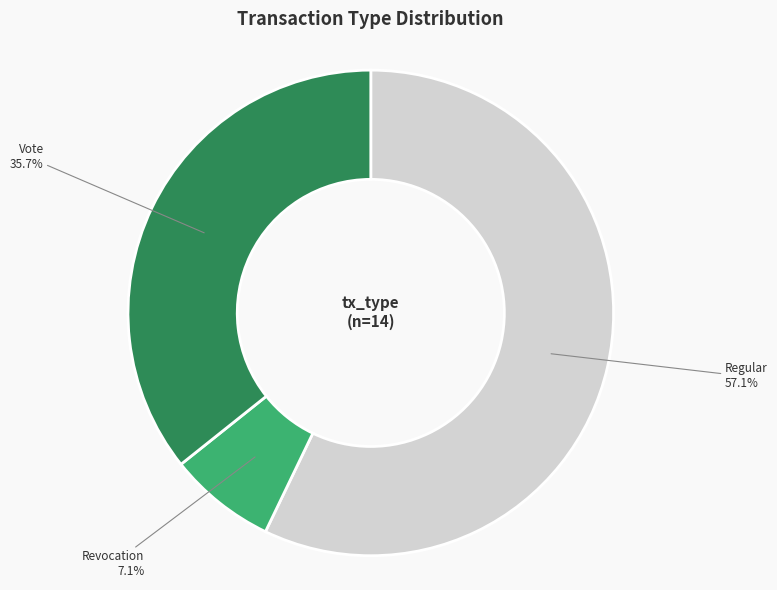

Approximately how many times larger is the value at Vote compared to Regular?

0.6